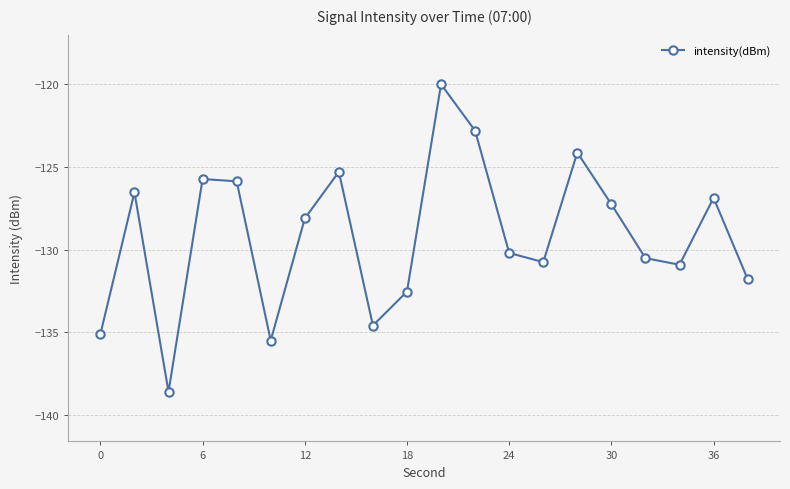

How many data points are above -128?

9